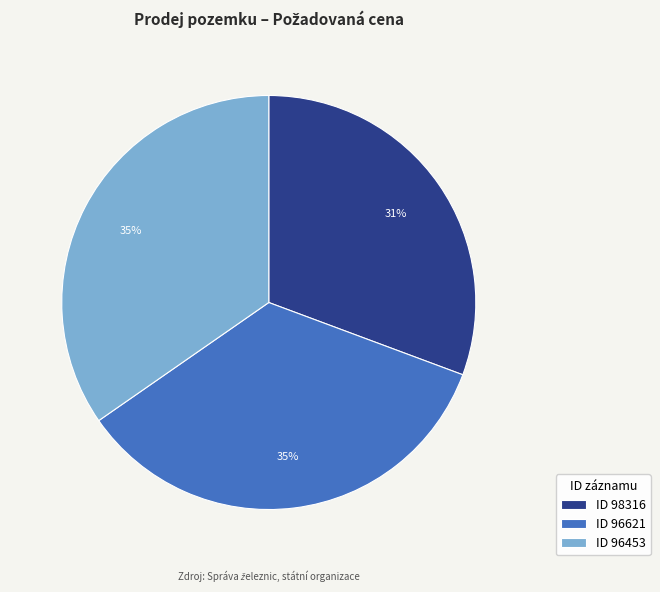

Approximately how many times larger is the value at ID 98316 compared to ID 96621?

0.9